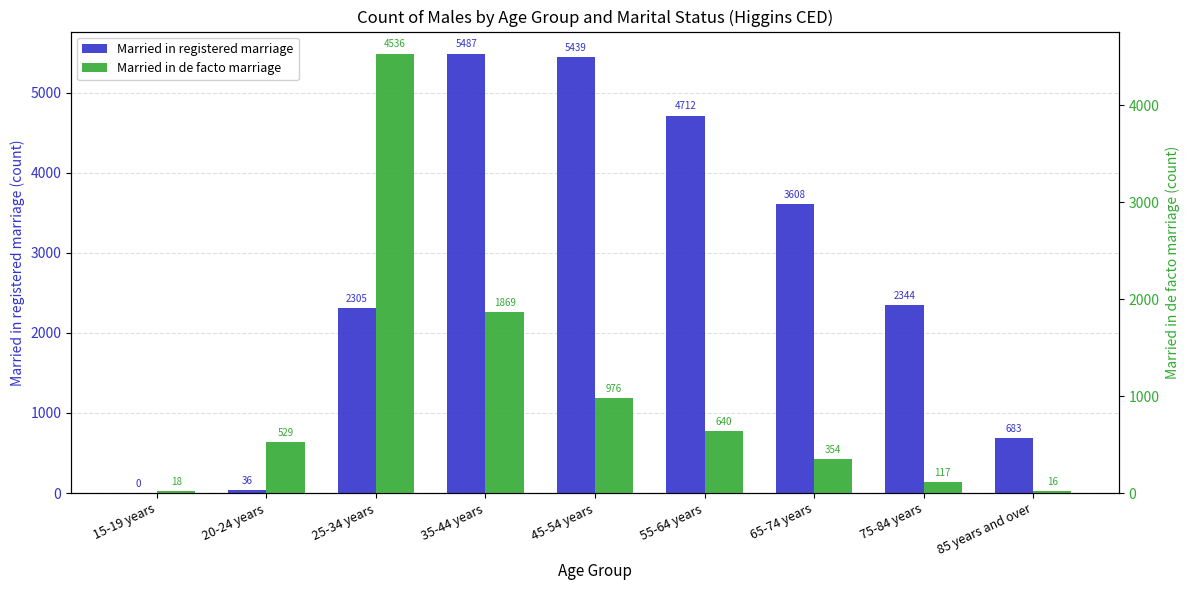

What is the sum of the Married in de facto marriage values at 15-19 years and 65-74 years?

372